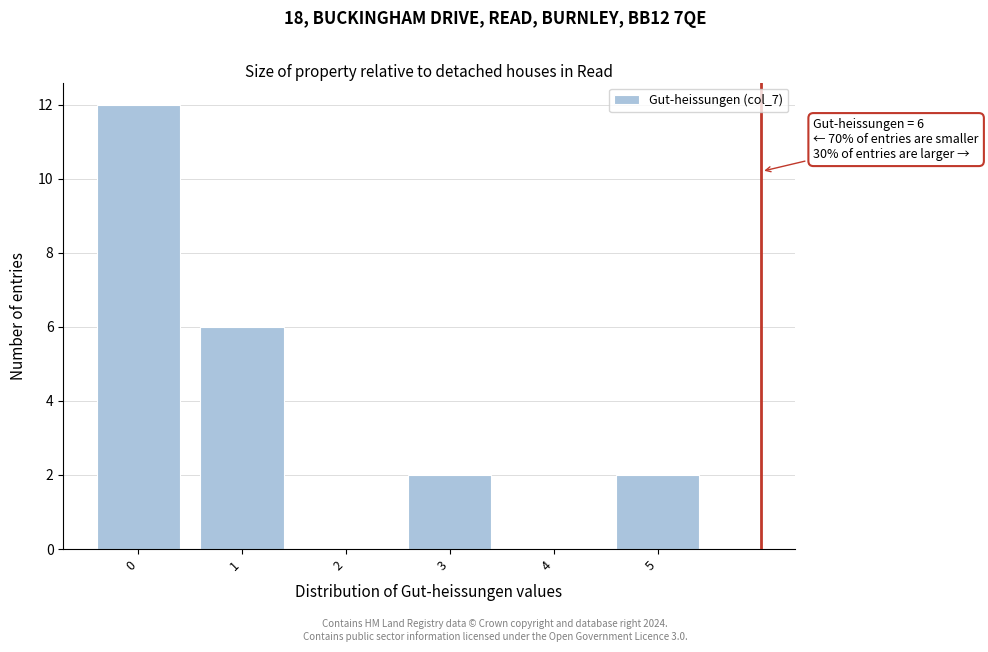

Over which range of the x-axis is the bar tallest?

-0.5 to 0.5